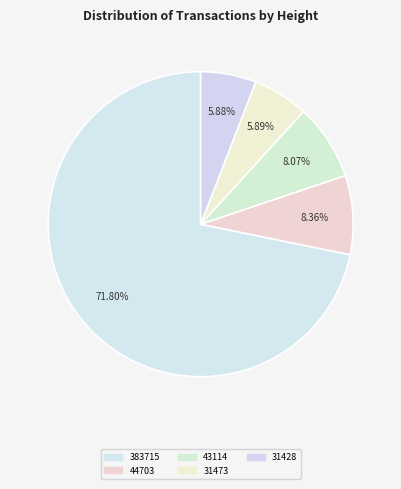

How many slices are in this pie chart?

5